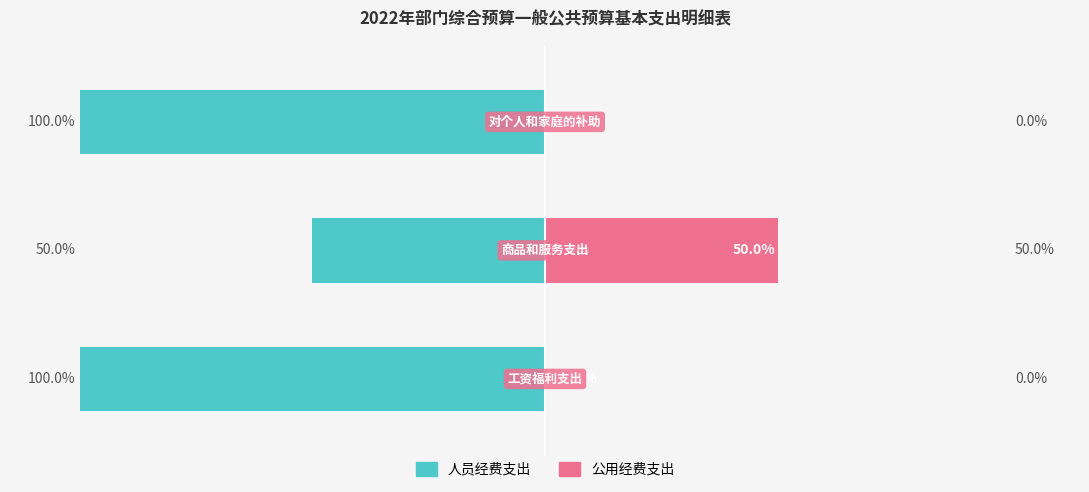

Is it true that 公用经费支出 equals 0 at −50?

True